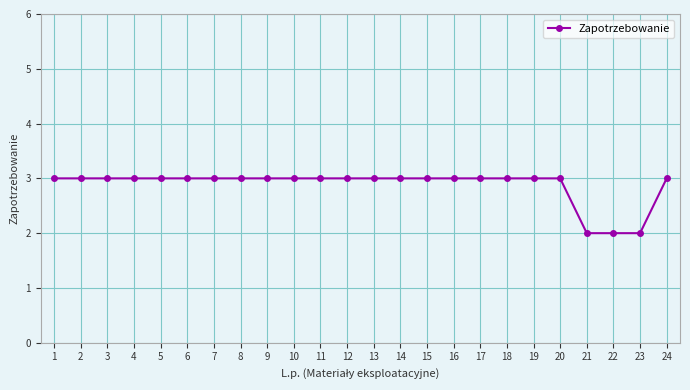

What value does the data have at 1?

3